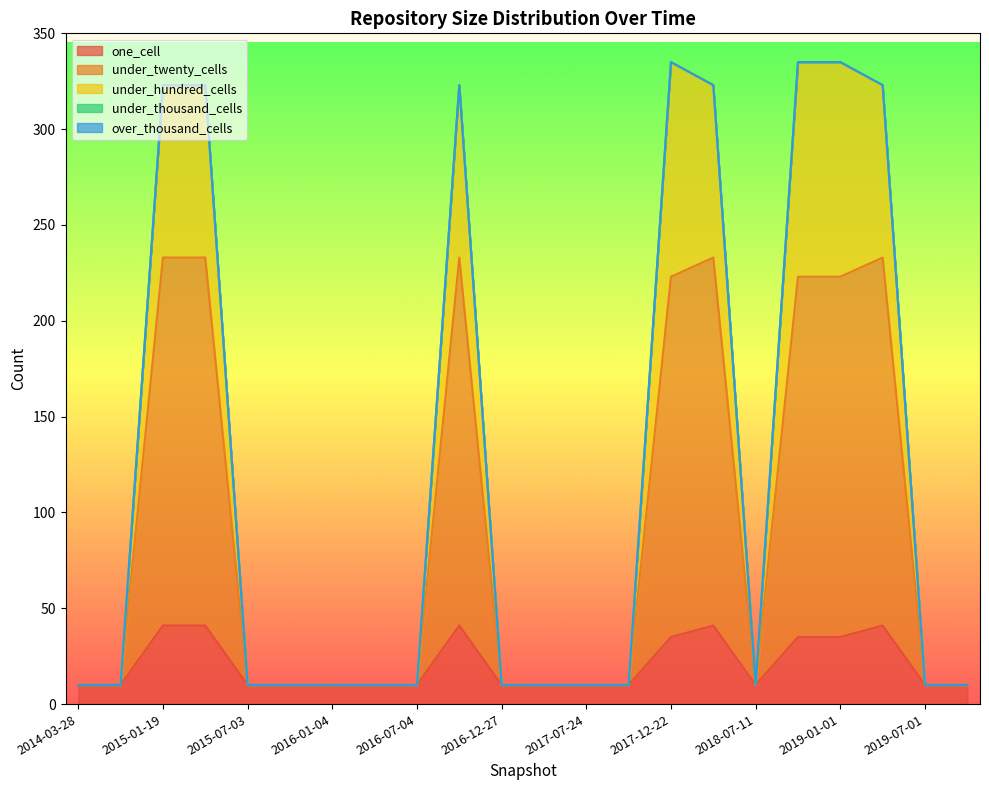

At which category does the chart reach its minimum across all series?

2014-03-28